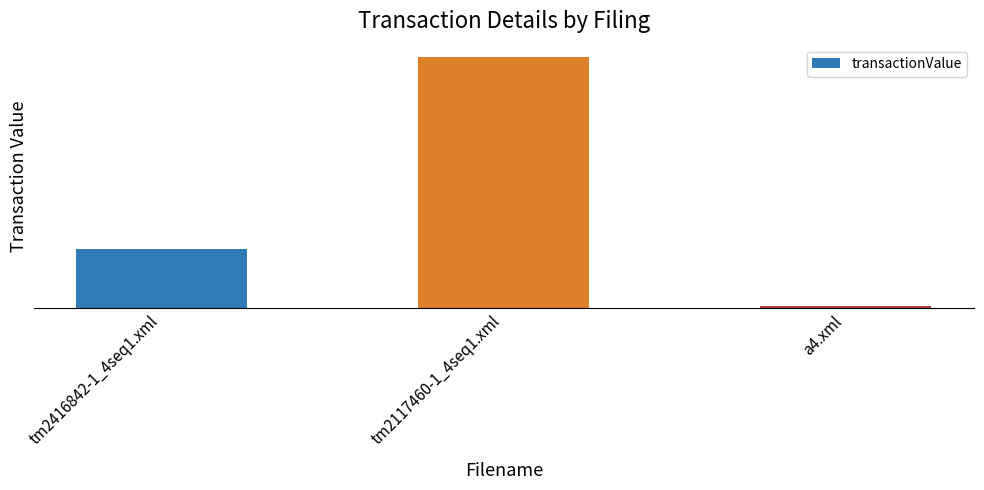

What is the minimum value shown in the chart?

4500